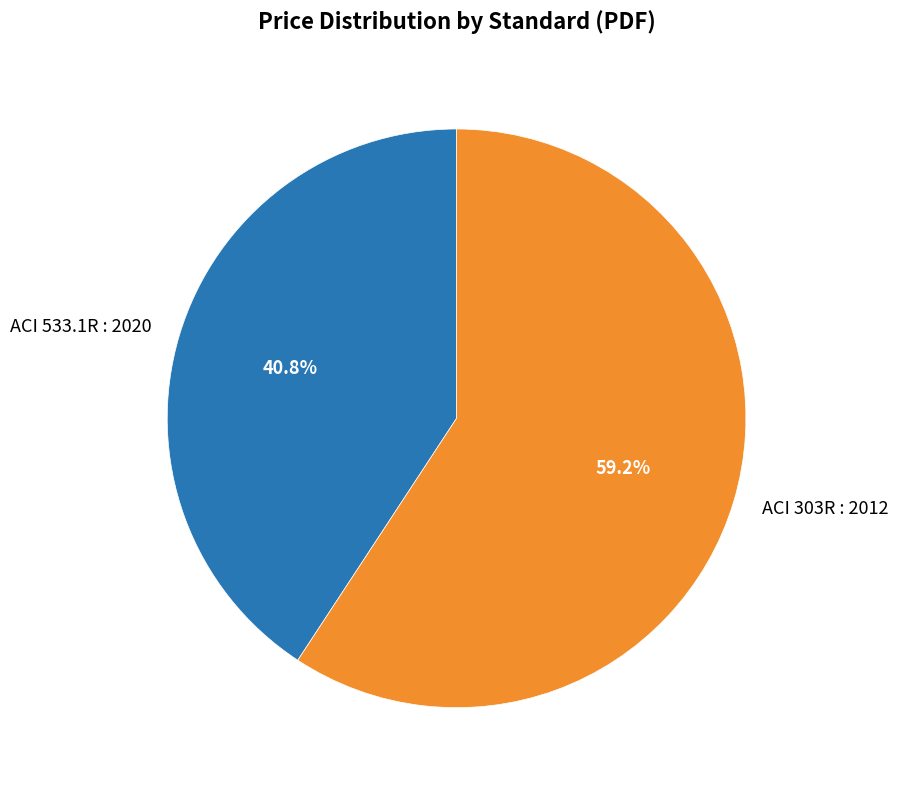

Which has a higher value, ACI 533.1R : 2020 or ACI 303R : 2012?

ACI 303R : 2012